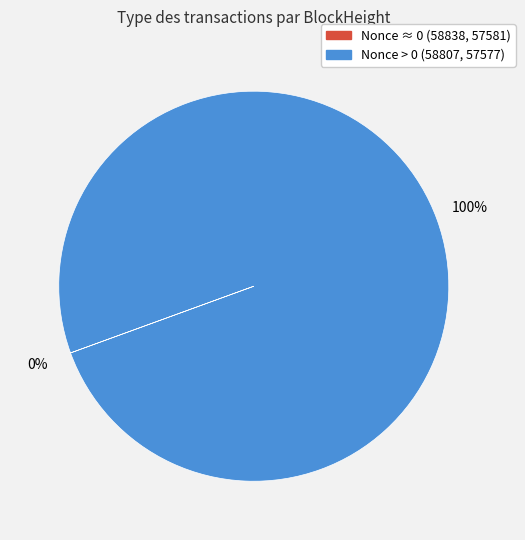

What percentage is the Nonce > 0 (58807, 57577) slice, to the nearest percent?

100%